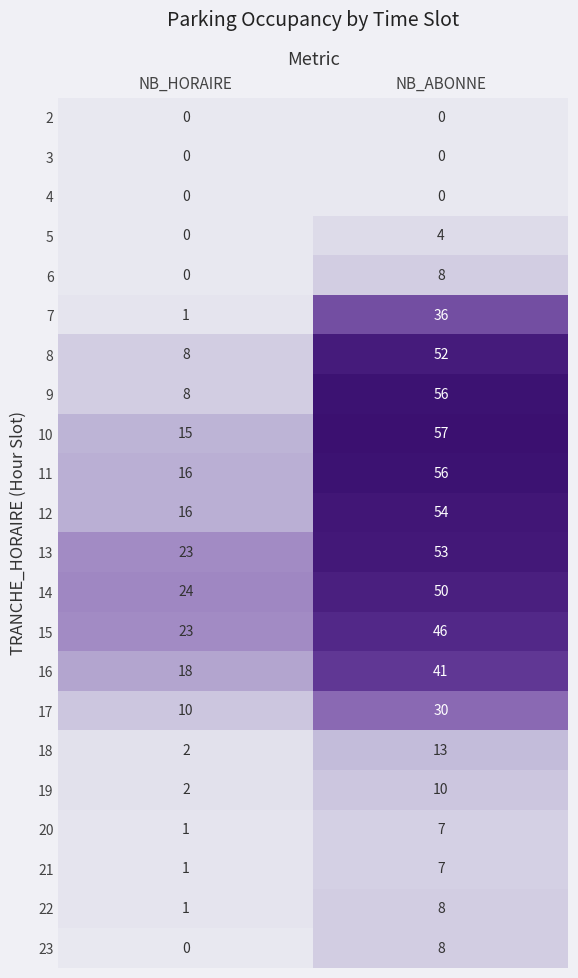

List the labels in order of 19 value, largest first.

NB_ABONNE, NB_HORAIRE